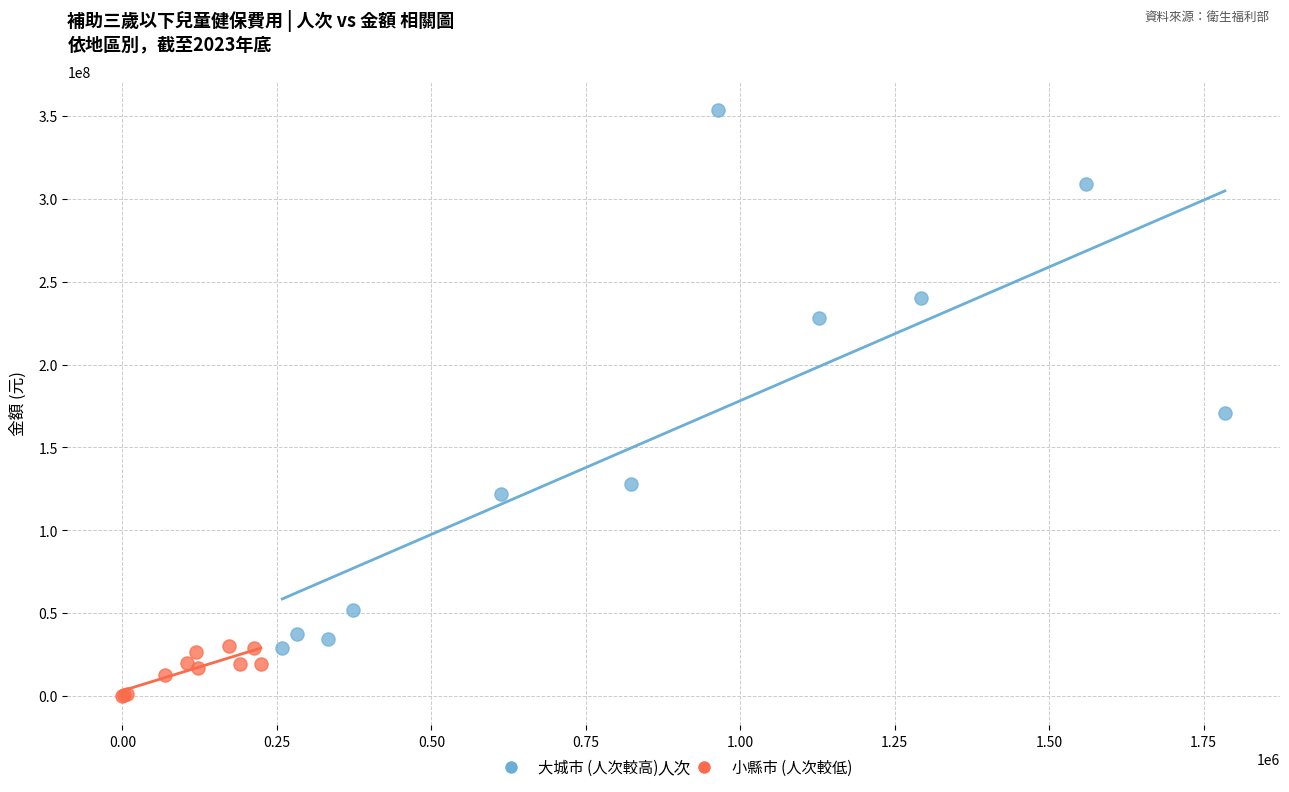

Which series has the widest spread of Y values?

大城市 (人次較高)